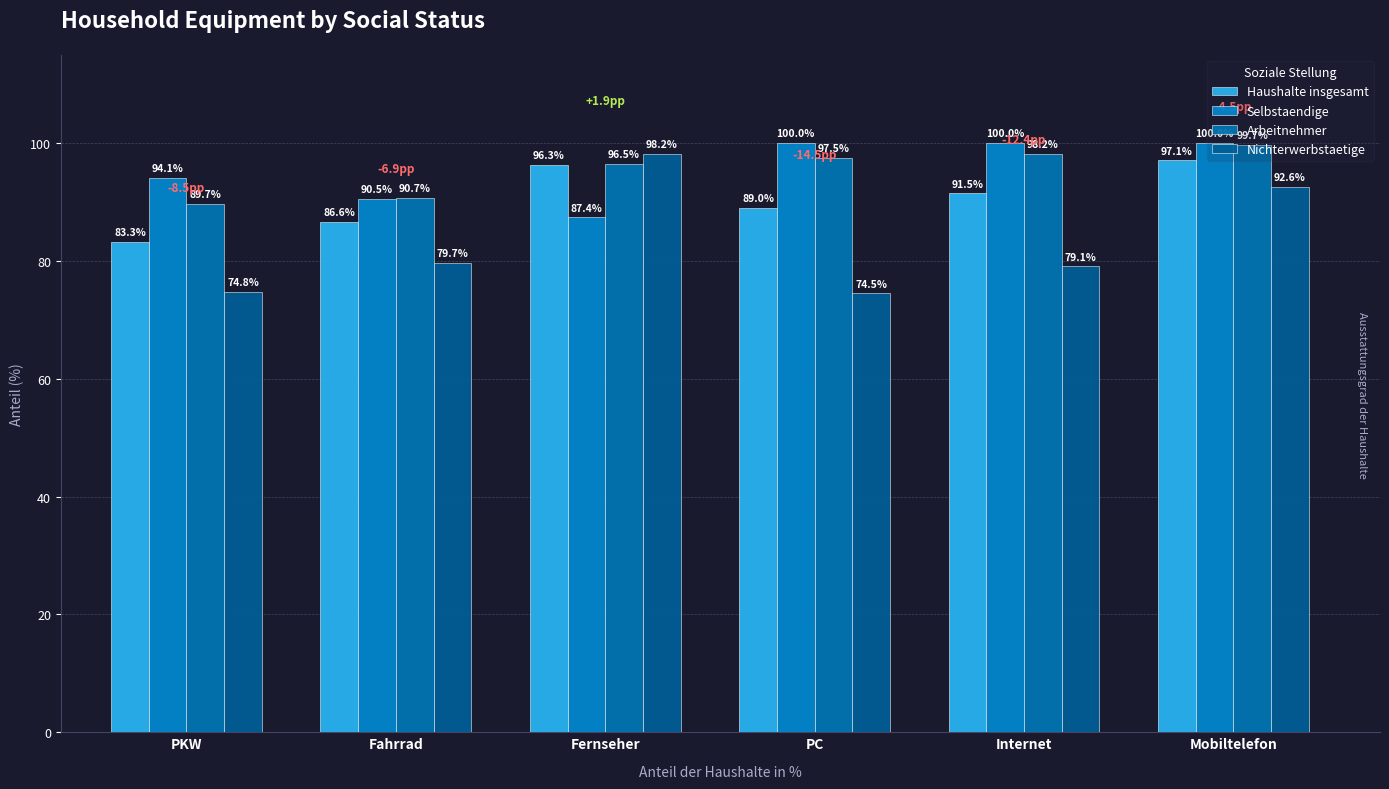

The Haushalte insgesamt series shows 97.1 at Mobiltelefon. True or false?

True